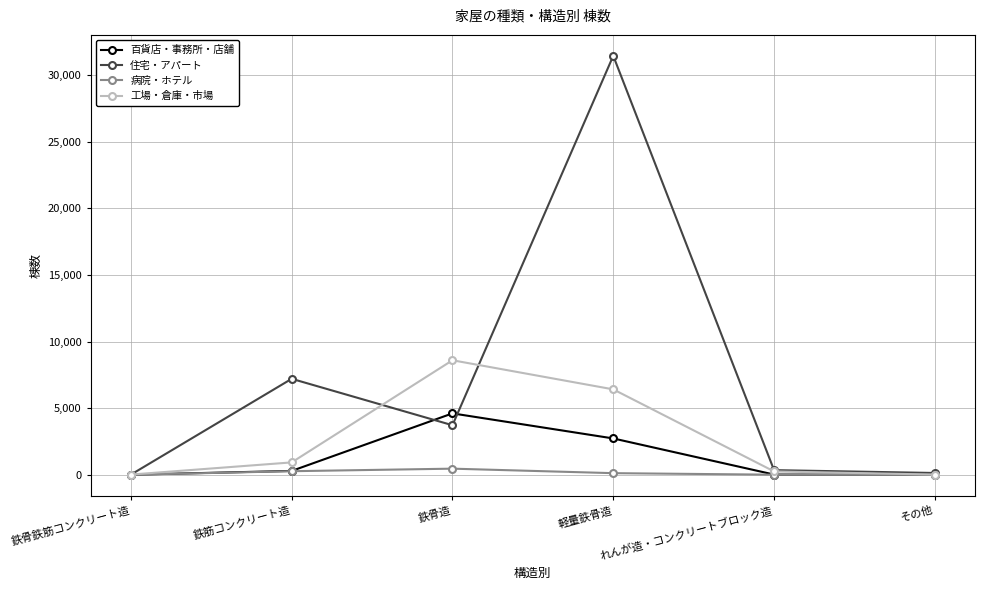

What is the difference between the maximum and second lowest values in the 病院・ホテル series?

458